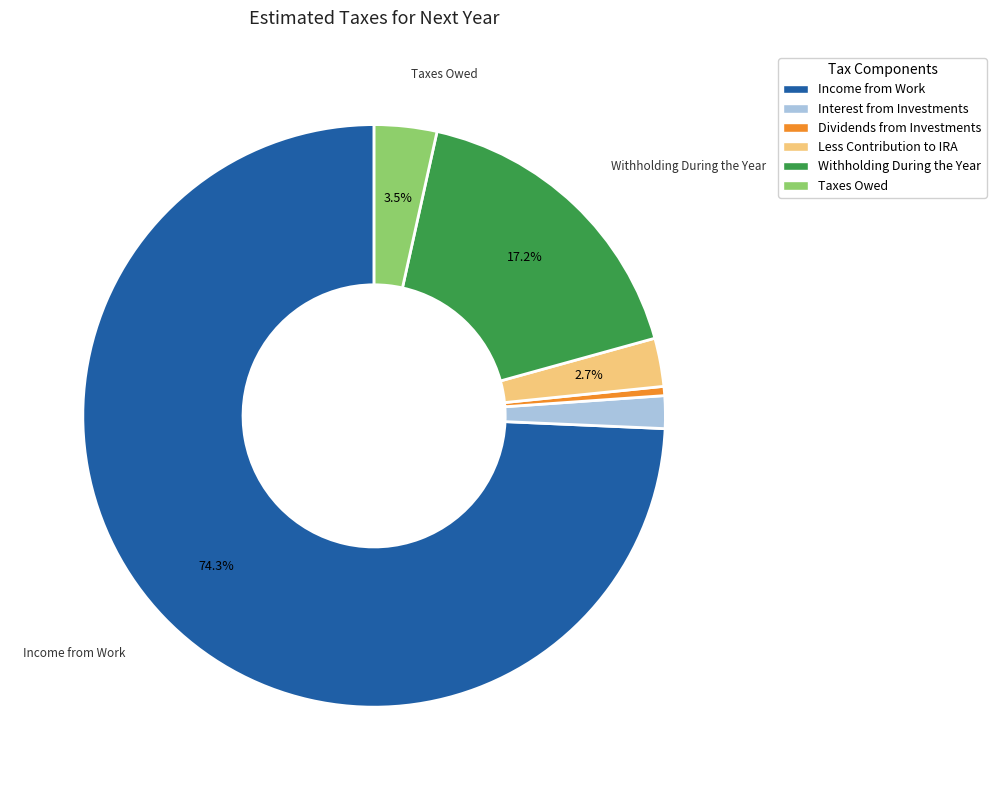

To the nearest percent, what is the difference between the Dividends from Investments and Taxes Owed slice percentages?

3%